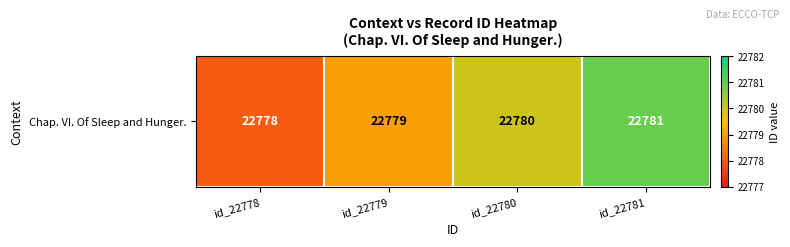

What value does the data have at id_22780?

22780